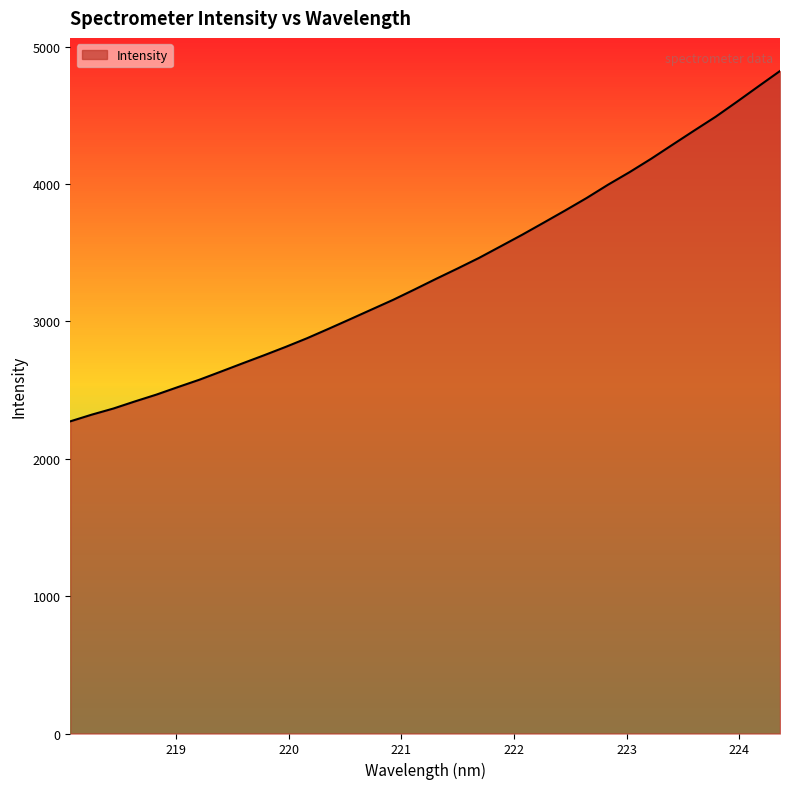

What is the smallest value displayed?

2272.4